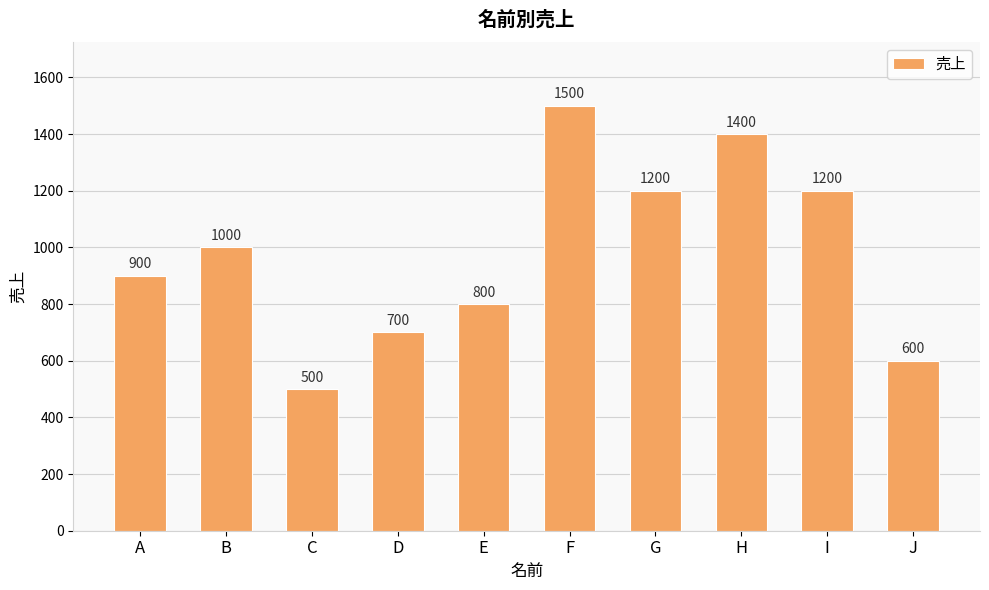

Which label corresponds to the smallest value in the chart?

C